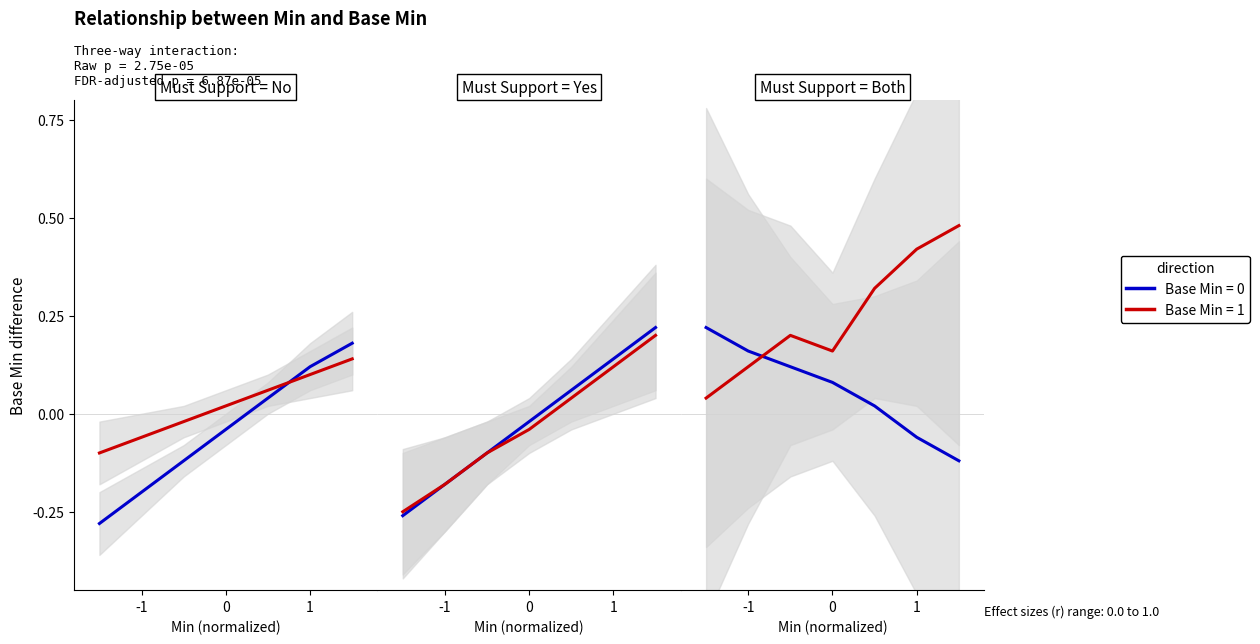

What position from the right is -1?

6